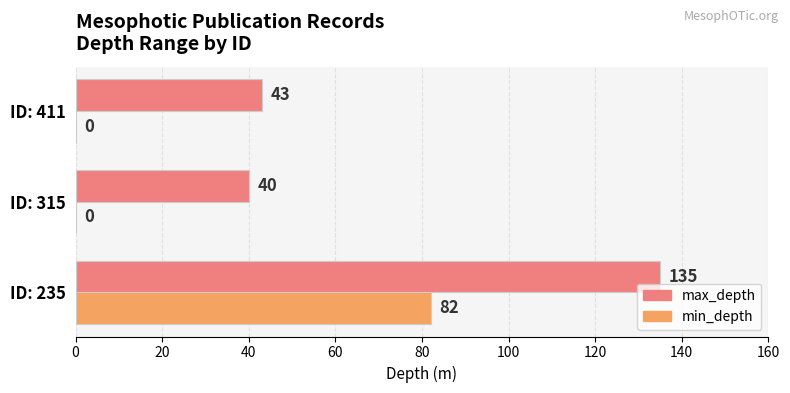

What is the sum of the max_depth values at ID: 235 and ID: 315?

175